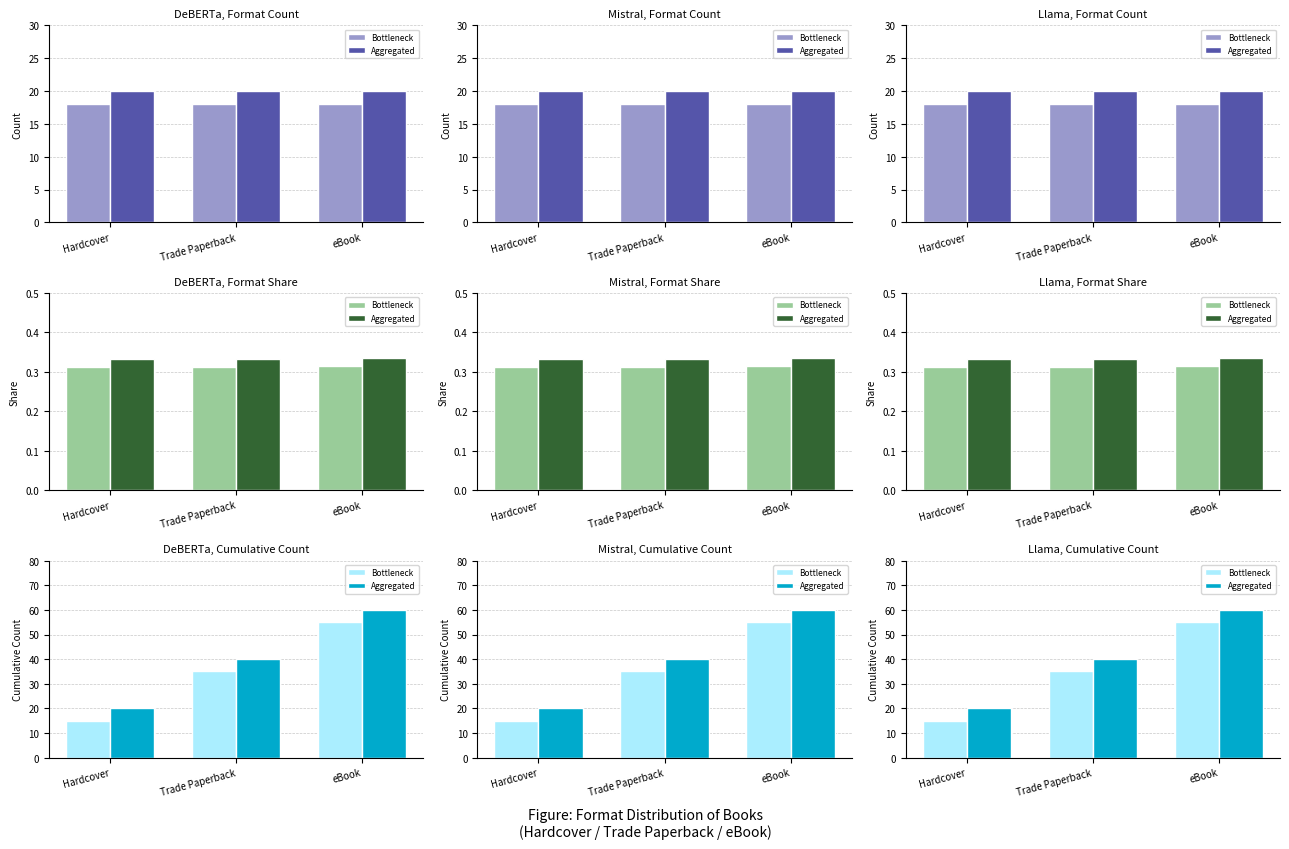

What is the difference between the maximum and minimum values in the Aggregated series?

40